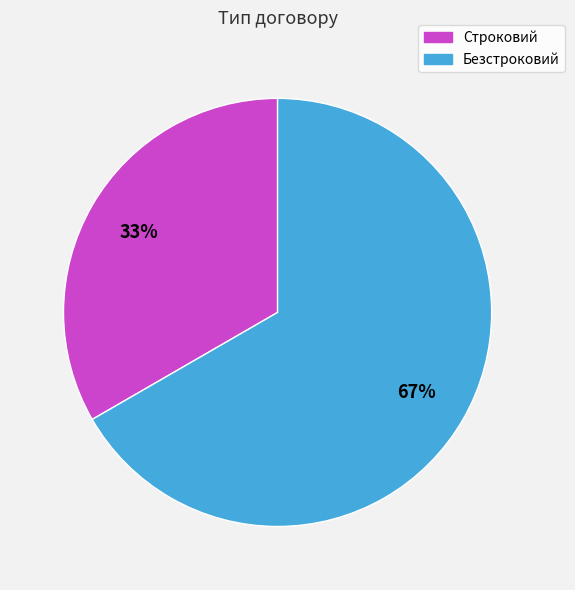

Between Безстроковий and Строковий, which is larger?

Безстроковий